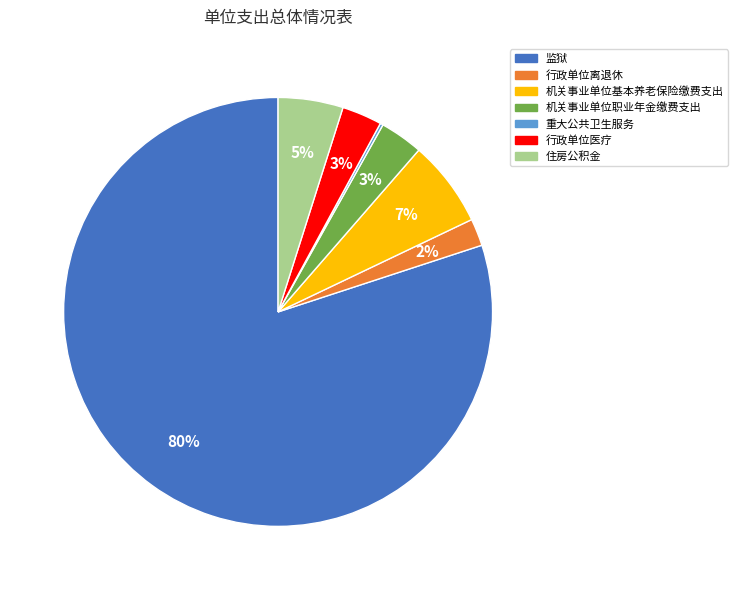

Is it true that 机关事业单位基本养老保险缴费支出 is 13% of the pie?

False